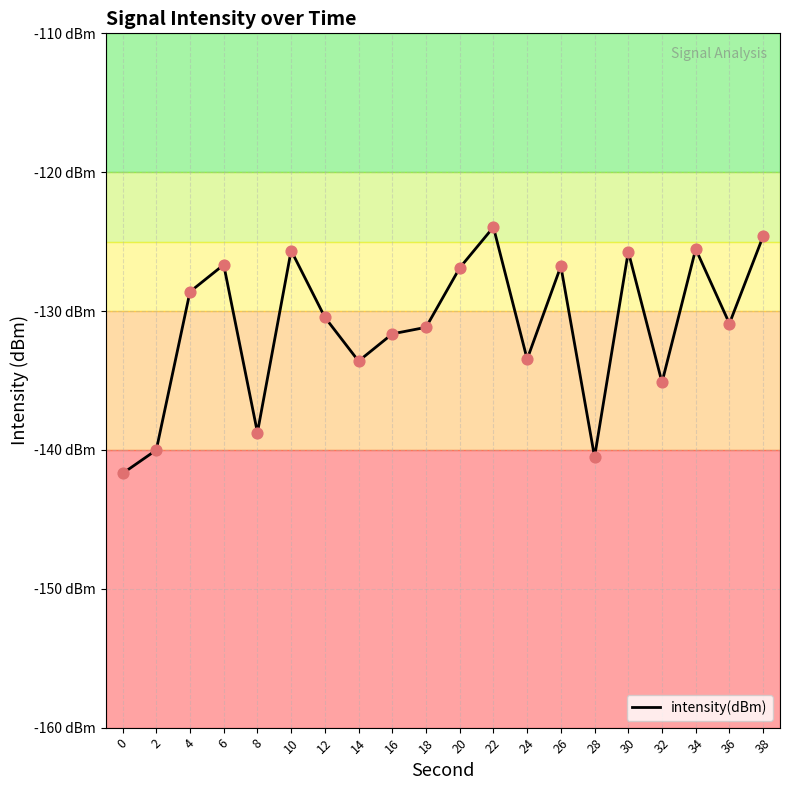

Is this an area chart (filled region under the line)?

No